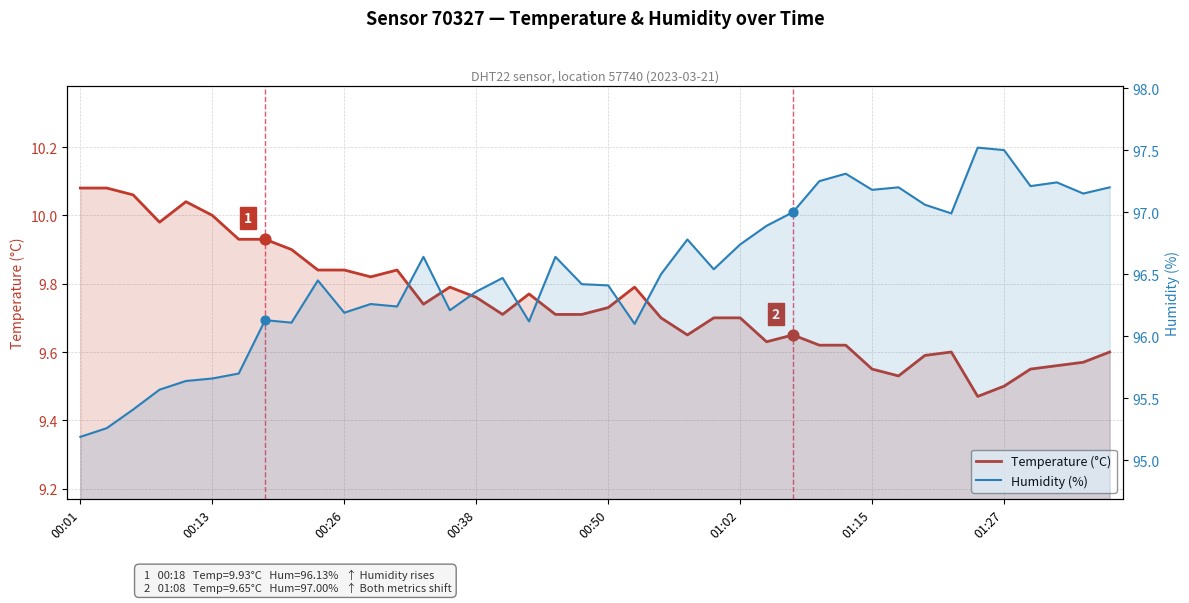

Is the value of Humidity (%) at 18 greater than the value of Temperature (°C) at 00:38?

Yes